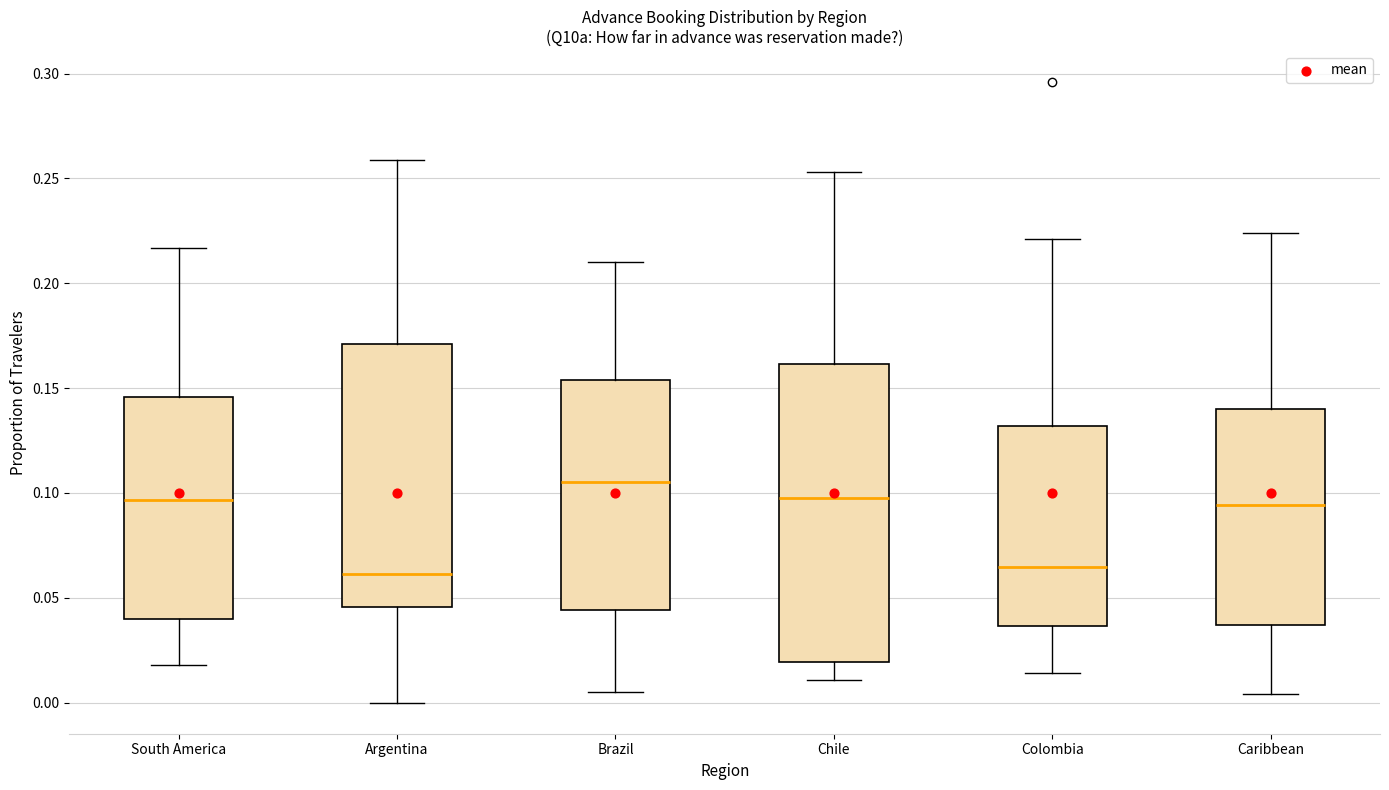

Which box has the highest median line?

Brazil